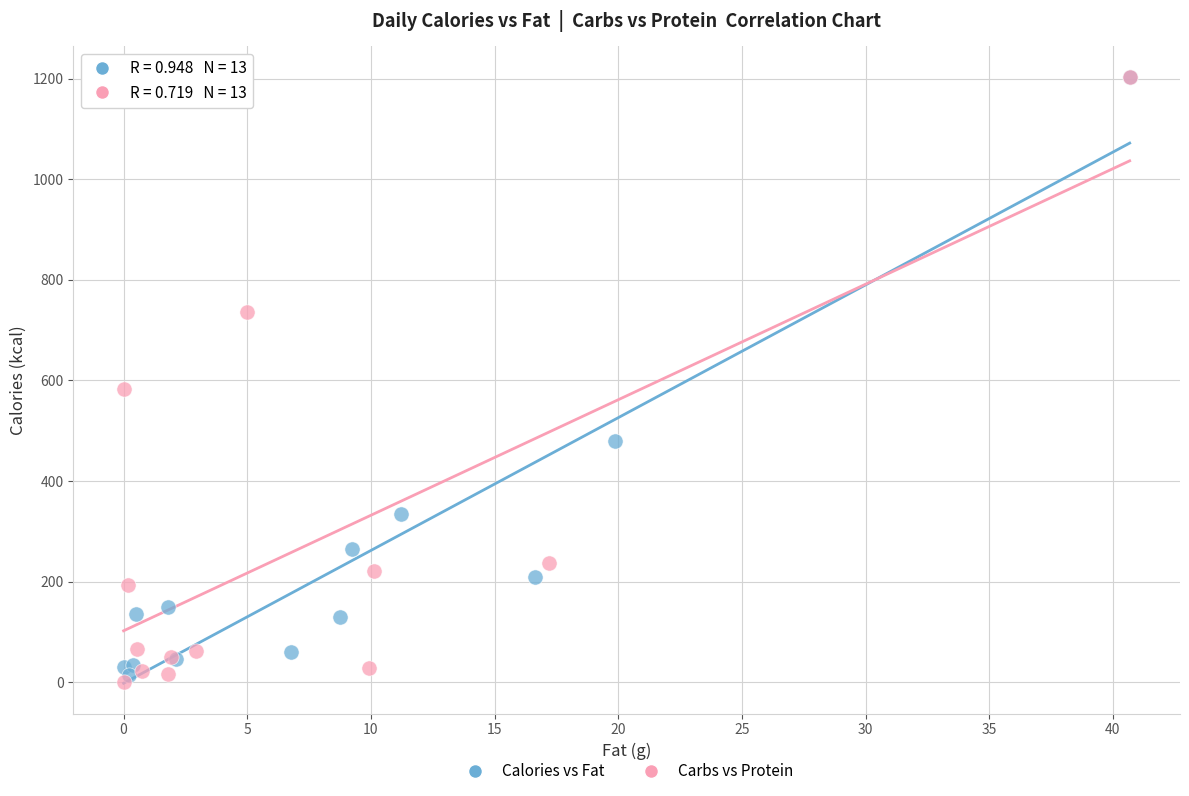

What are all the series names shown in the legend?

Calories vs Fat, Carbs vs Protein